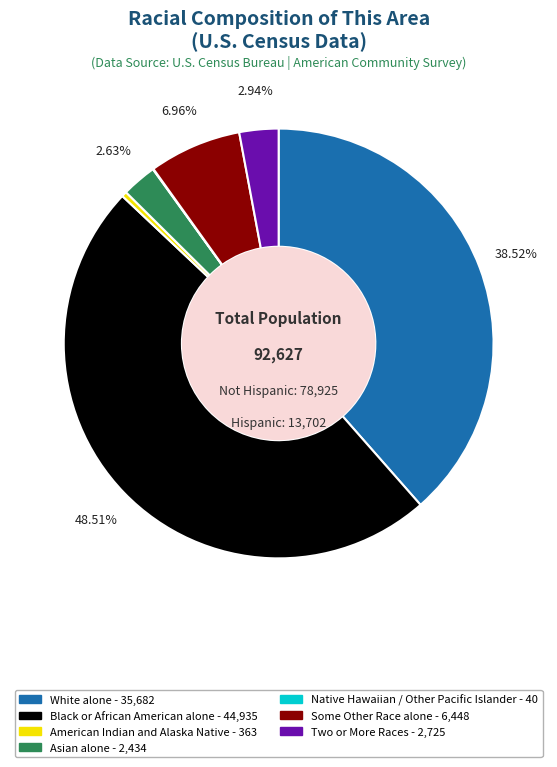

Does any single category account for the majority?

No